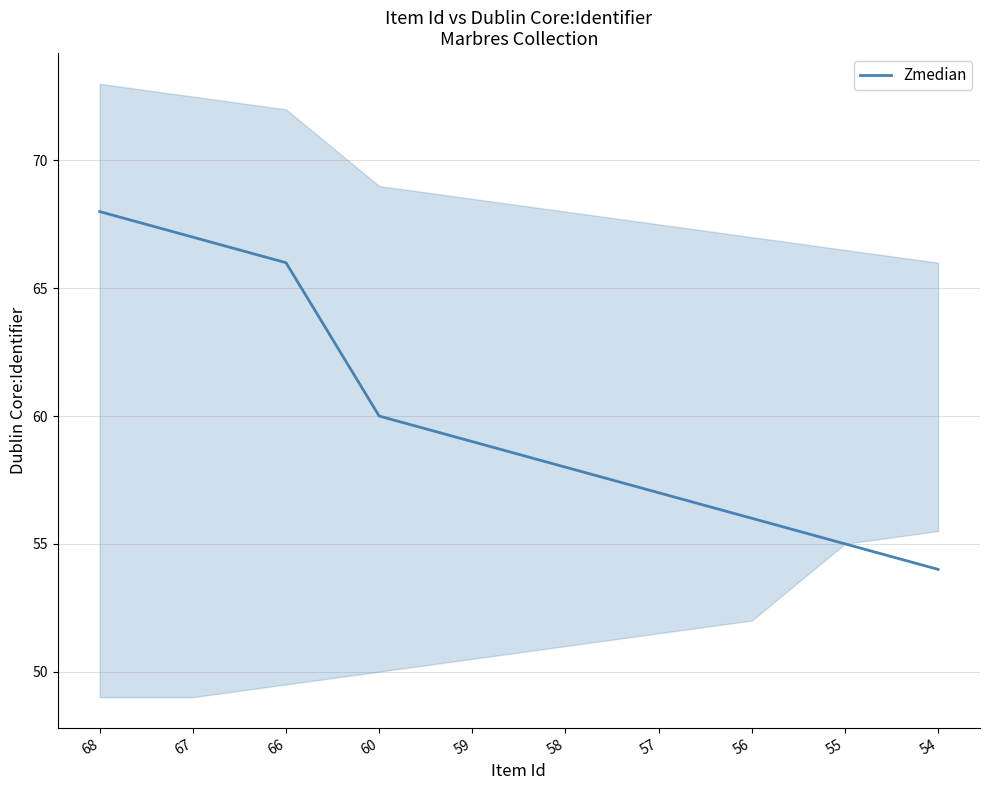

What is the value of the 7th point from the left?

57